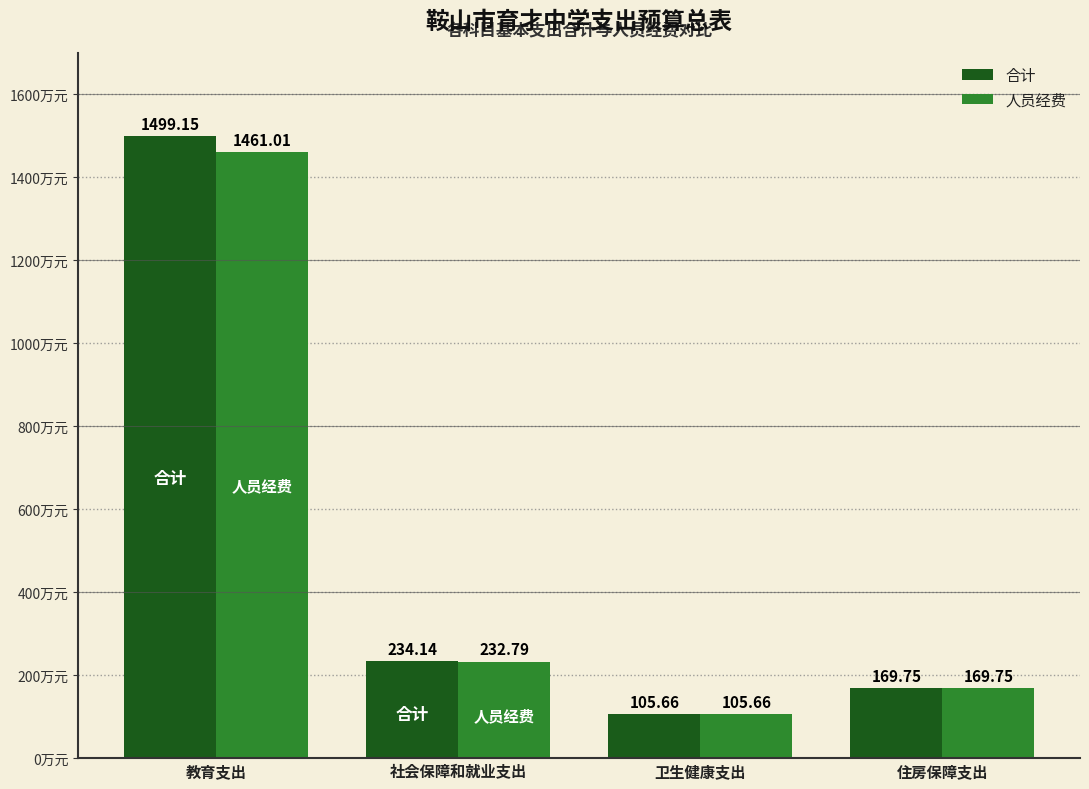

What is the lowest value of the 合计 series?

105.7